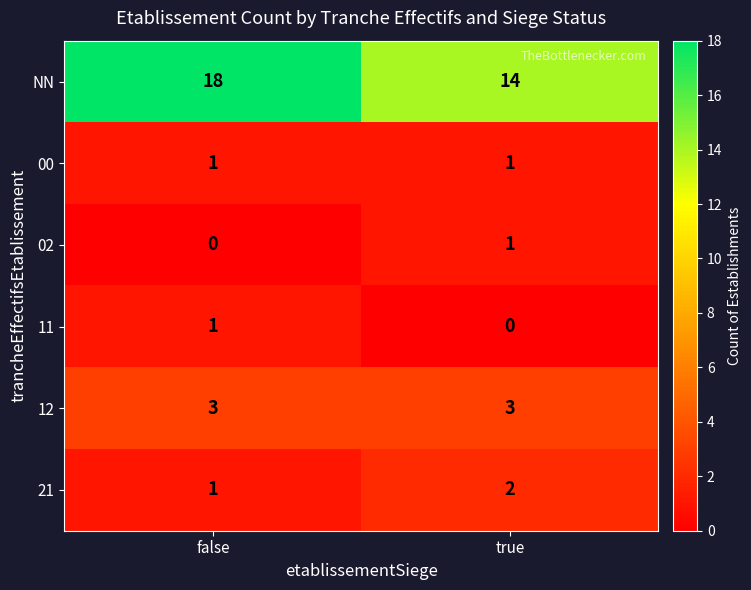

Reading left to right, transcribe all the data shown in this chart.

NN: 18	14
00: 1	1
02: 0	1
11: 1	0
12: 3	3
21: 1	2